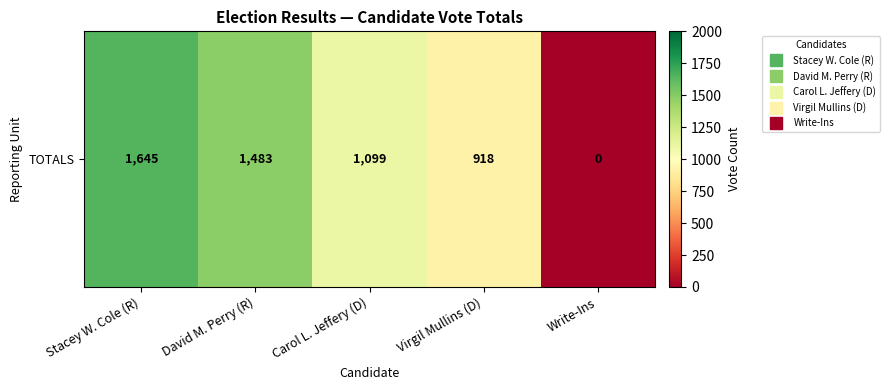

Count the number of data series in this chart.

1